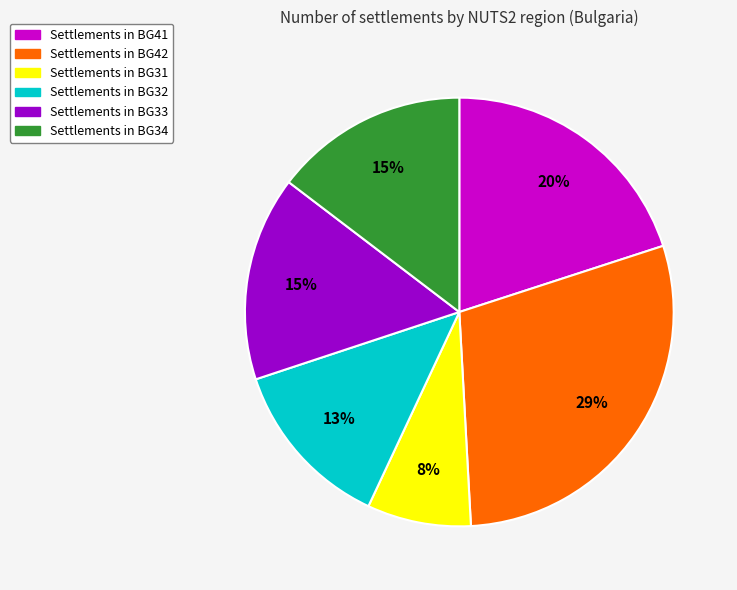

Is there a majority slice in this chart?

No